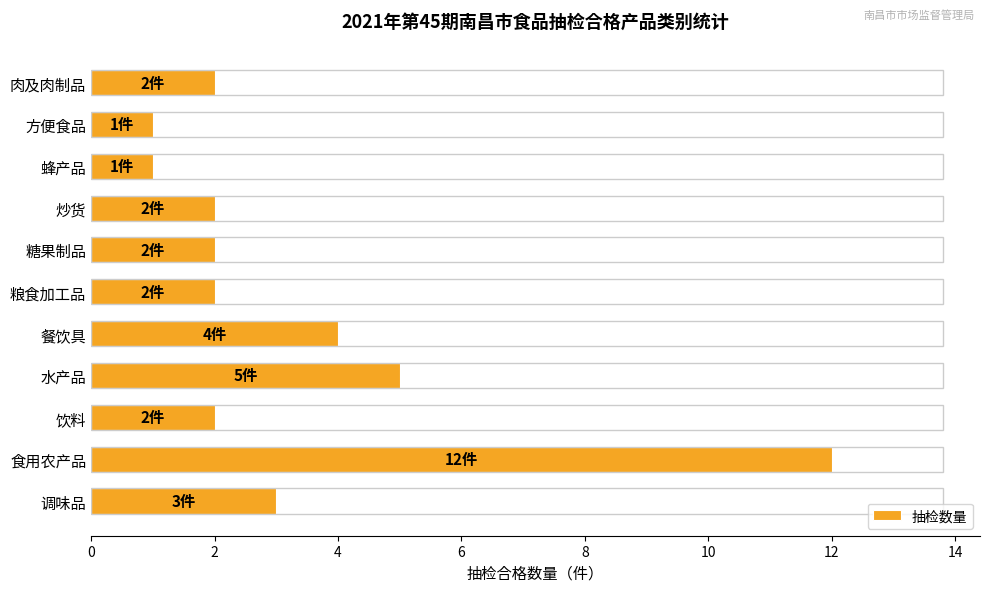

Between 水产品 and 肉及肉制品, which is larger?

水产品